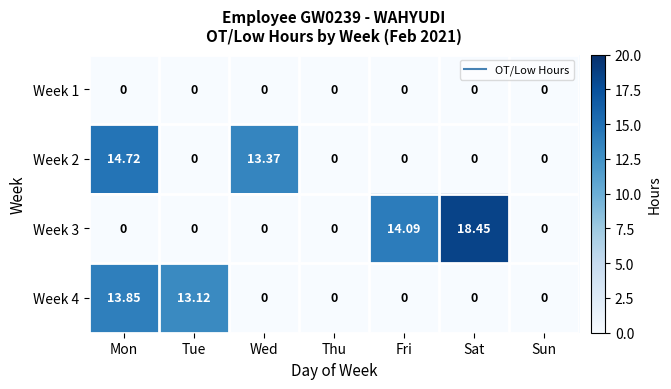

Which series has the largest range (max minus min)?

Week 3